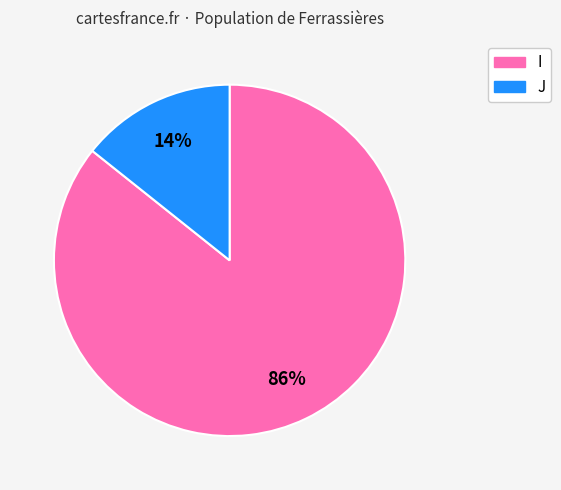

To the nearest percent, what is the average slice percentage?

50%